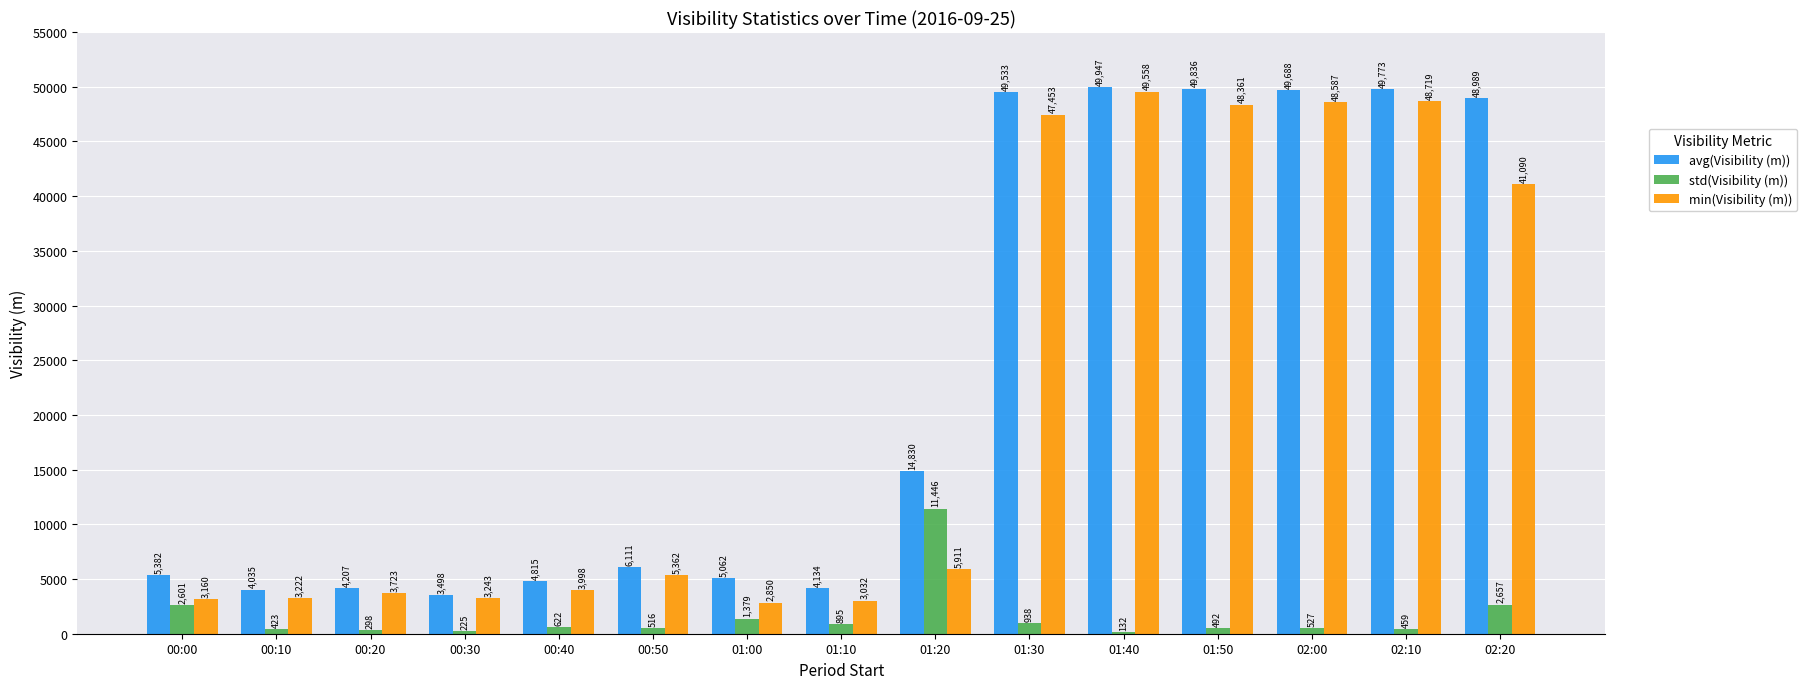

Which series has the largest total across all categories?

avg(Visibility (m))